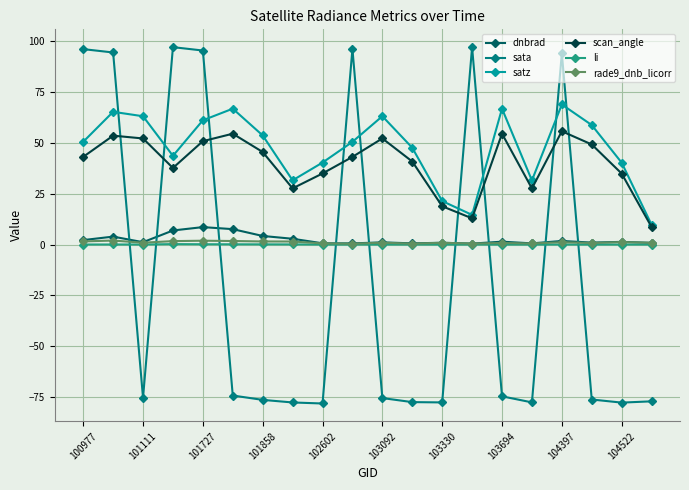

True or false: scan_angle and dnbrad cross at least once.

False